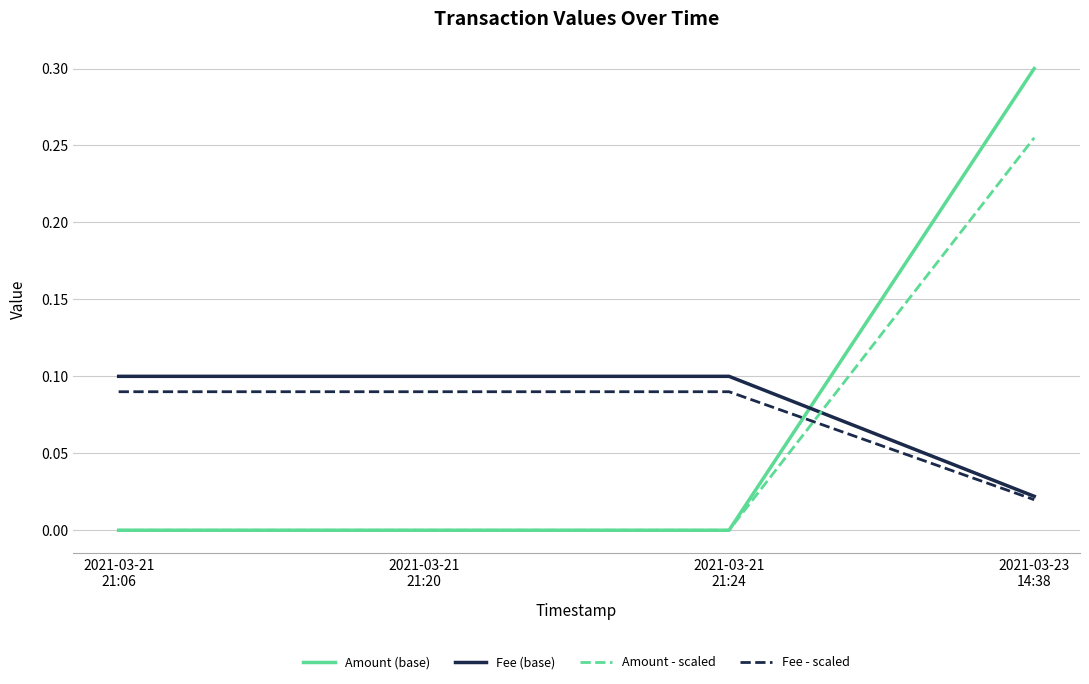

True or false: Fee - scaled and Amount - scaled cross at least once.

True